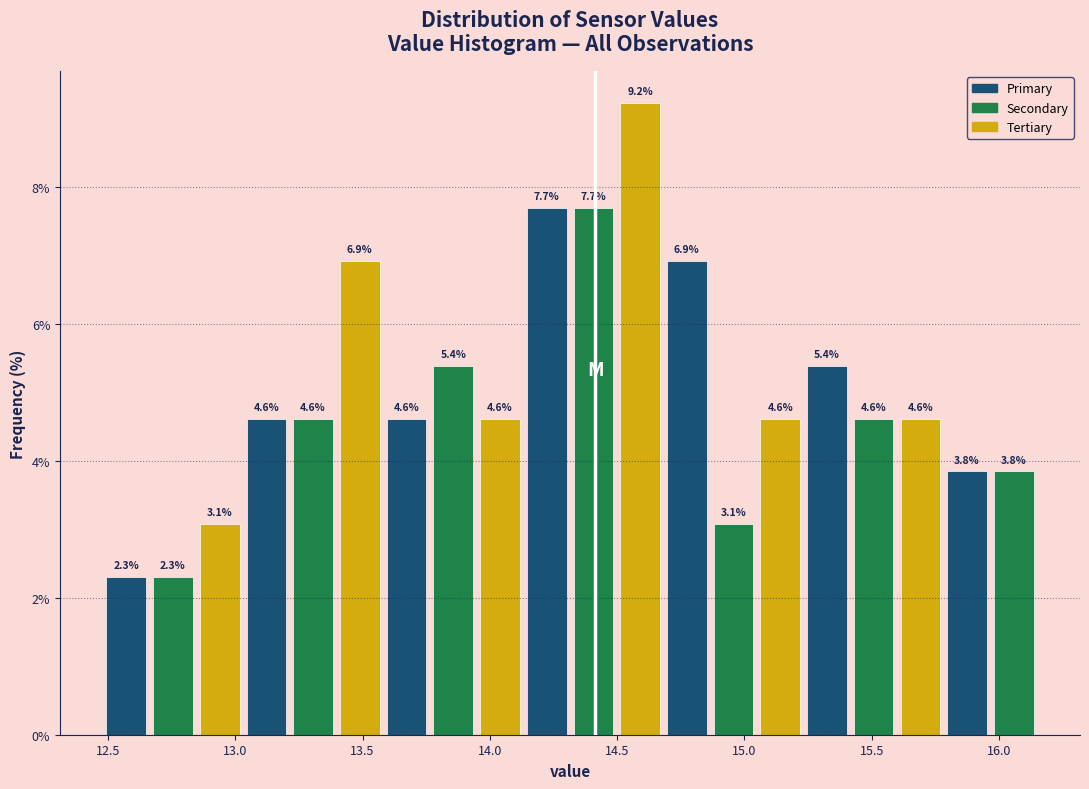

Around what value on the x-axis is the tallest bar? Give the approximate position of its centre, as read against the axis.

14.60